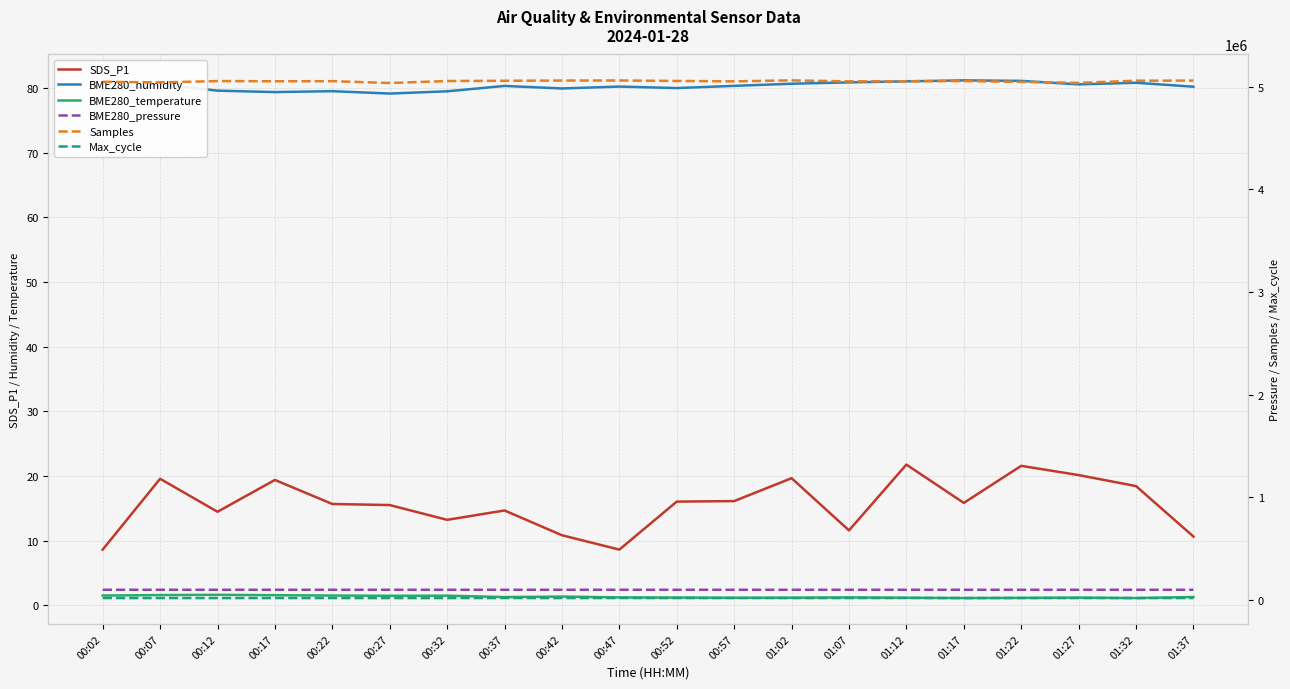

Which label corresponds to the largest value in the chart?

01:02